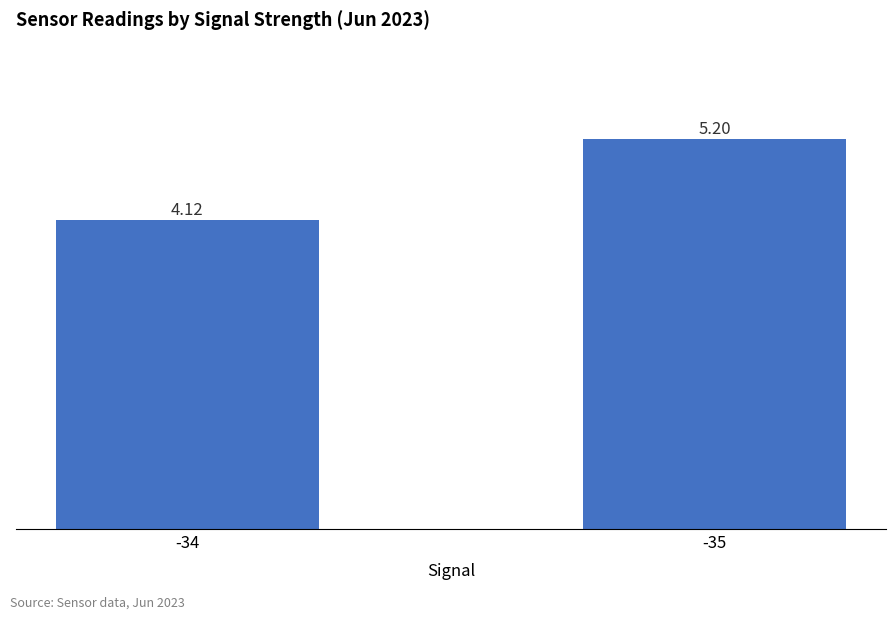

What is the change in value from -34 to -35?

+1.1